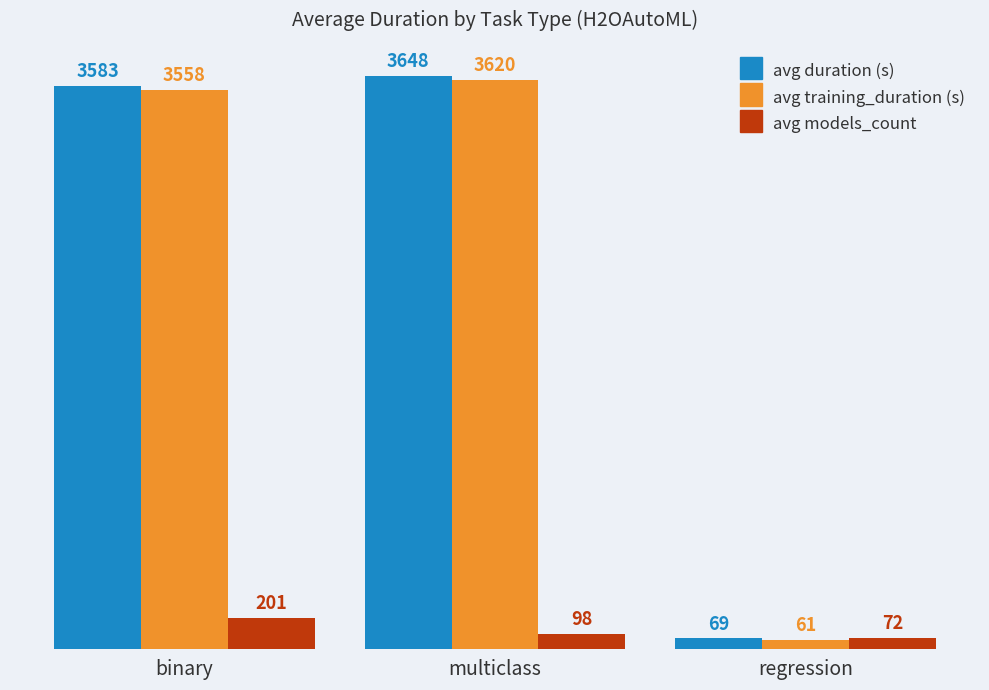

Does the chart contain any negative values?

No